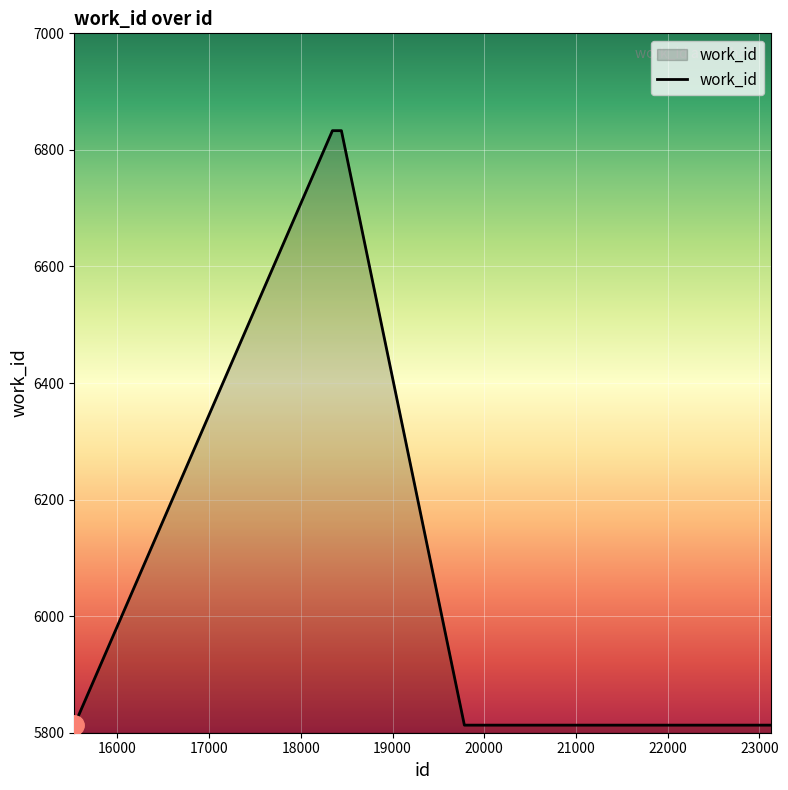

What is the maximum value shown in the chart?

6833